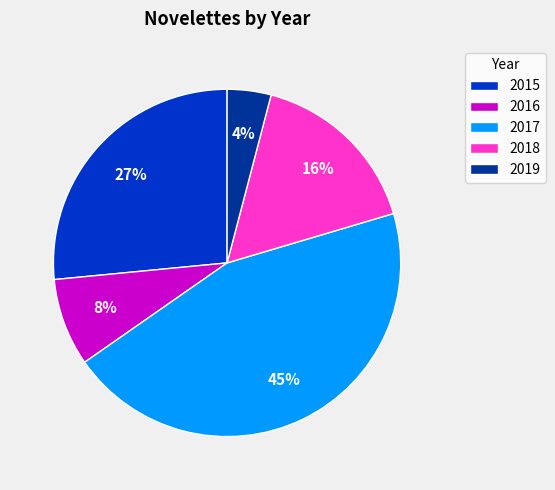

The 2018 slice represents 16% of the pie. True or false?

True